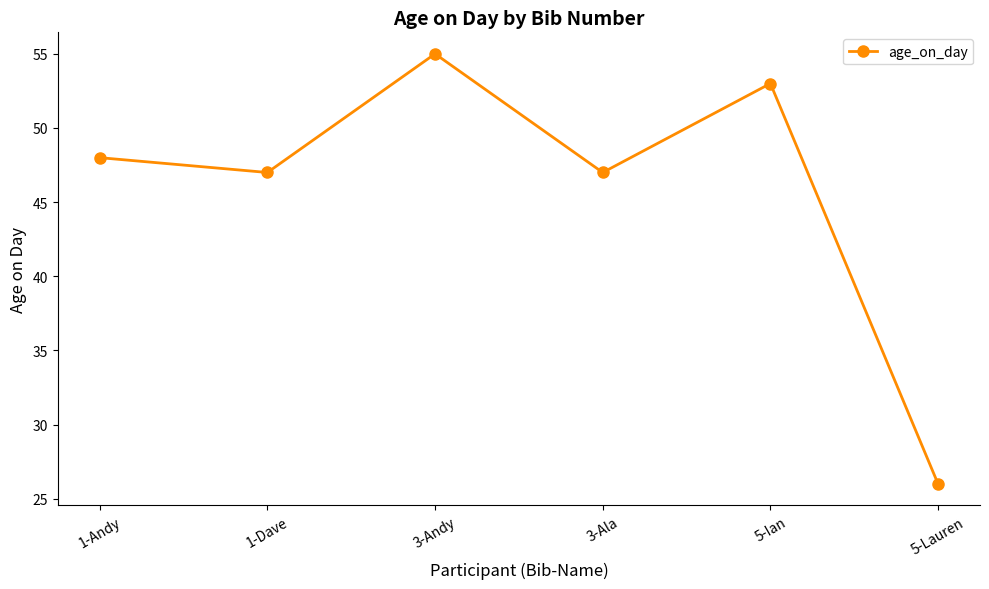

At which category does the chart reach its peak across all series?

3-Andy